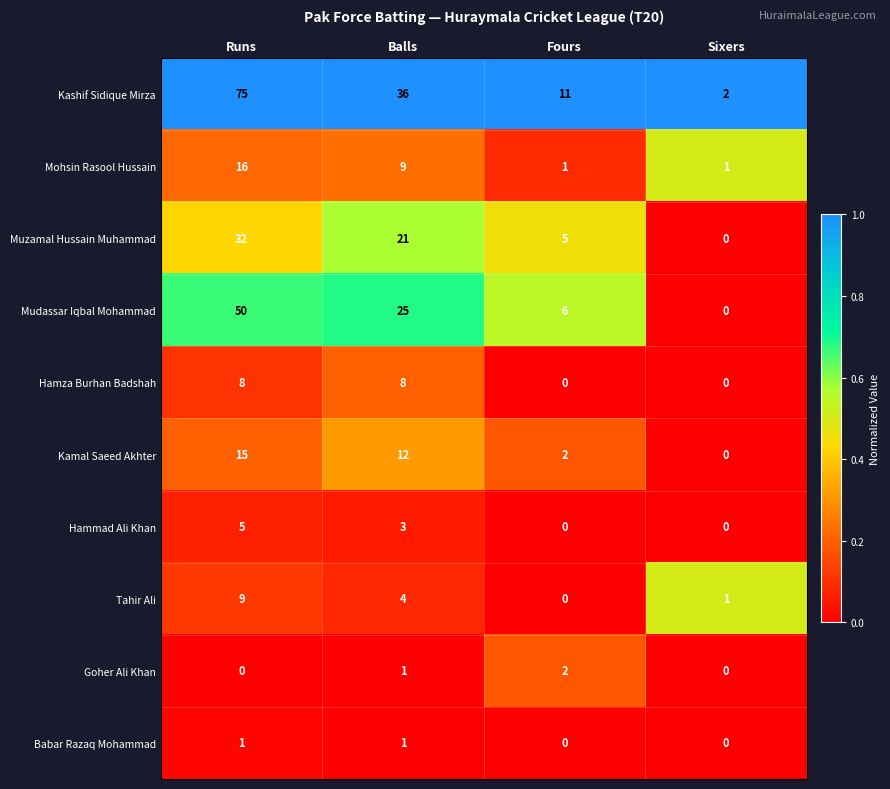

Which series changed the most between Balls and Sixers?

Kashif Sidique Mirza